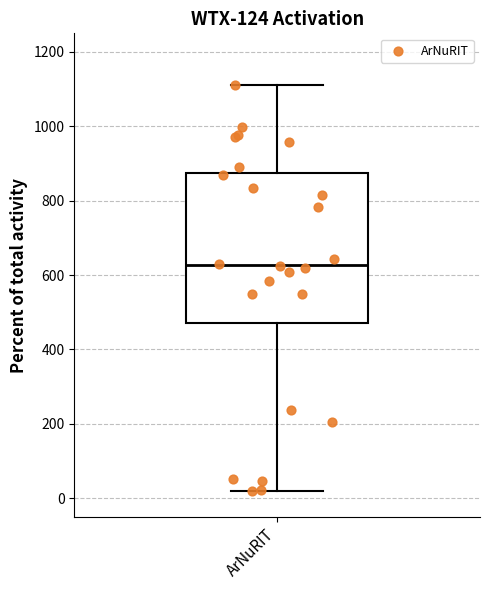

Transcribe this box plot: give where the median line is, the range the box spans, and where the two whiskers end, as read against the y-axis. The values are not printed on the chart, so give them approximately, as read against the axis.

median 620, box 480 to 880, whiskers 20 to 1120